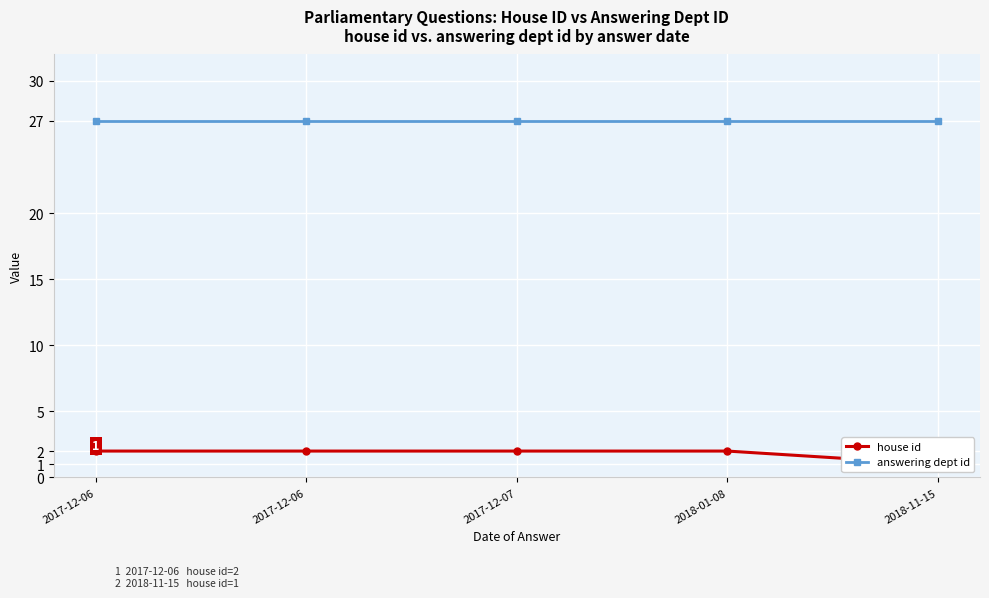

Count the house id values in the range 2 to 3.

4